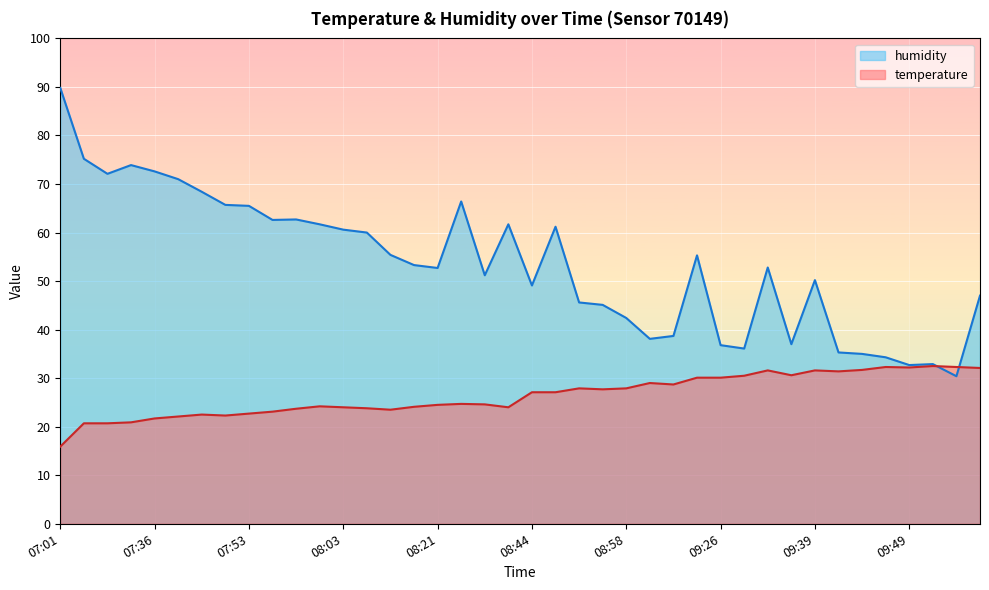

The humidity series shows 35.0 at 09:44. True or false?

True